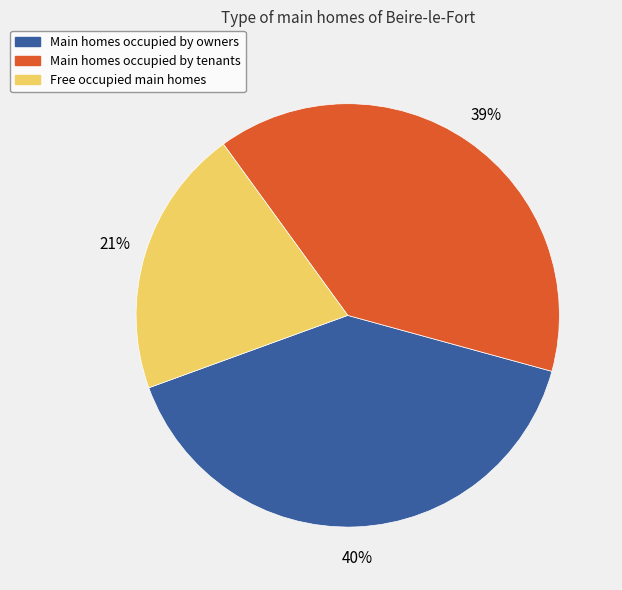

Do Main homes occupied by tenants and Main homes occupied by owners together represent more than half of the pie?

Yes